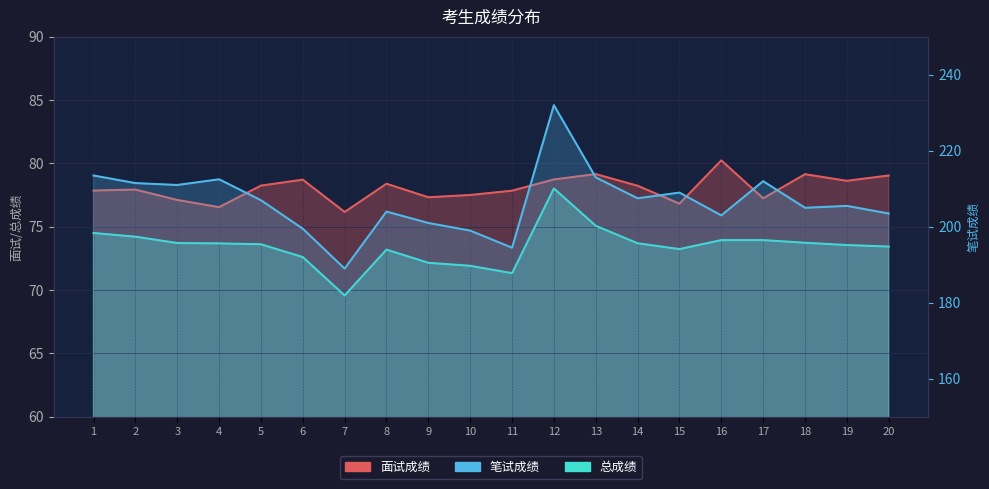

Does the chart have visible grid lines?

Yes